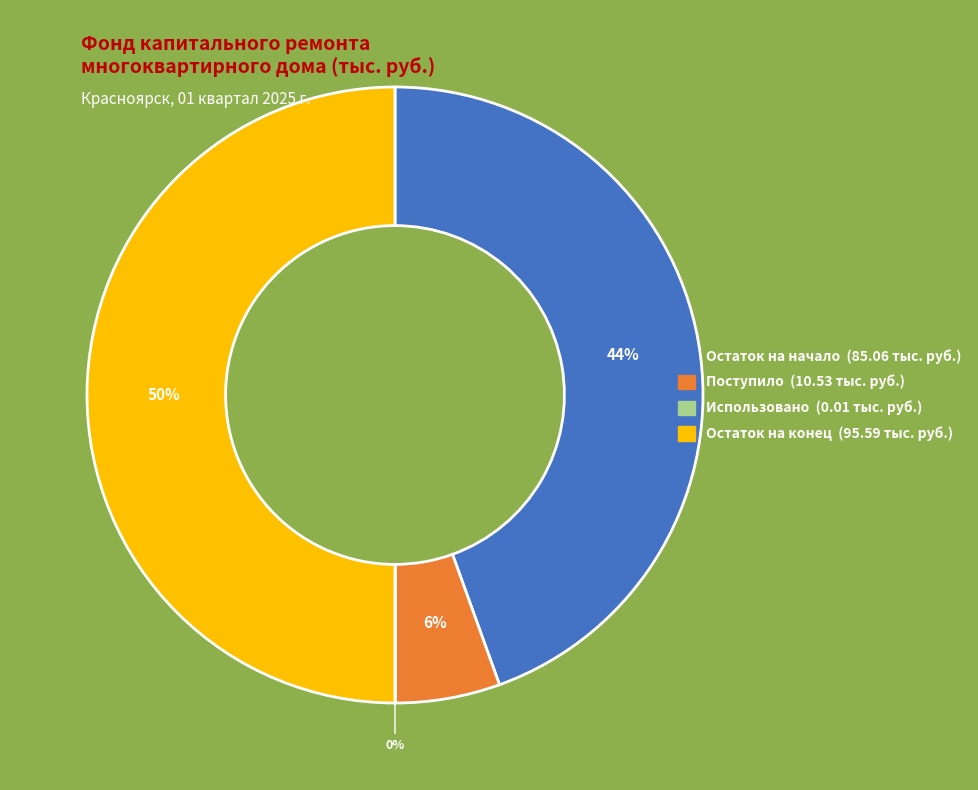

To the nearest percent, what is the difference between the largest and smallest slice percentages?

50%